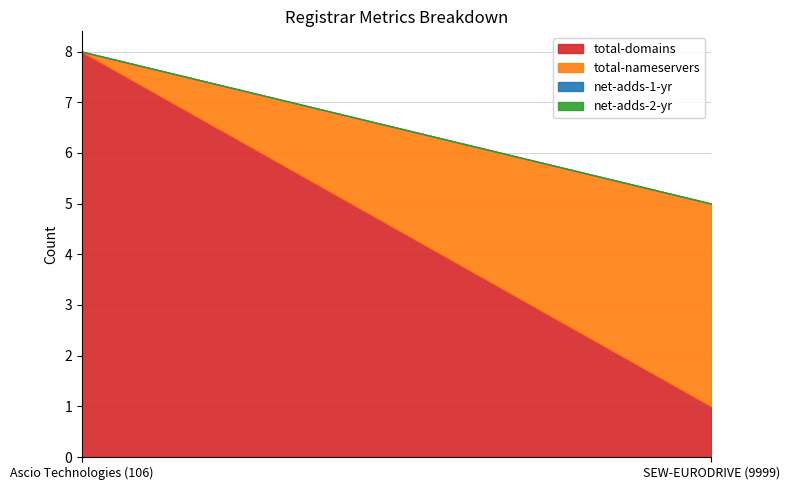

At which label does net-adds-2-yr reach its peak?

Ascio Technologies (106)